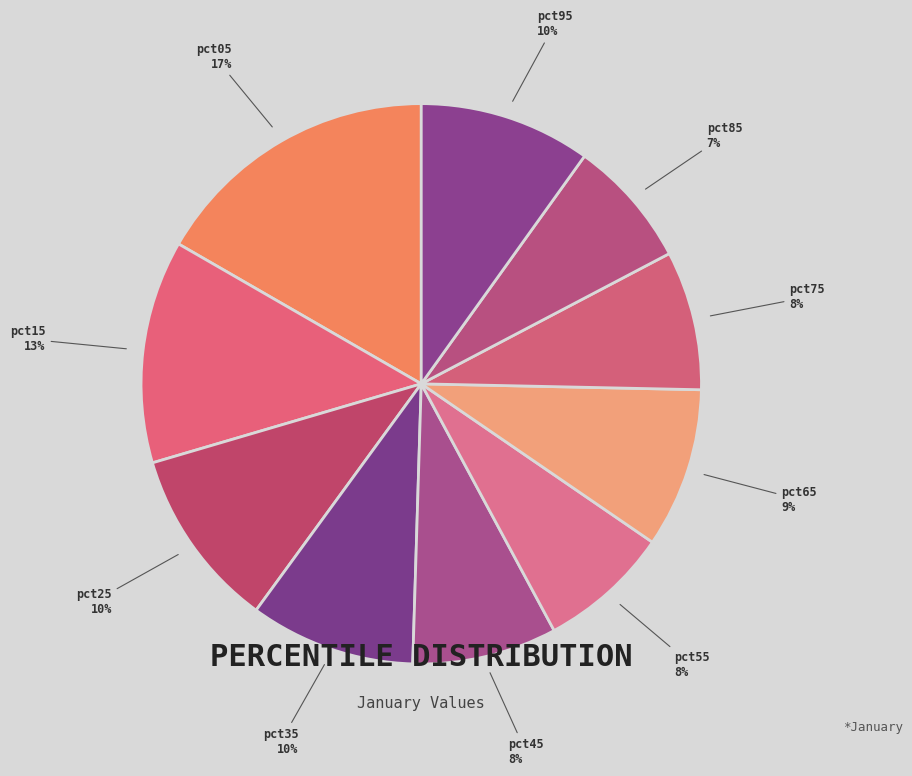

What is the largest slice in the pie chart?

pct05